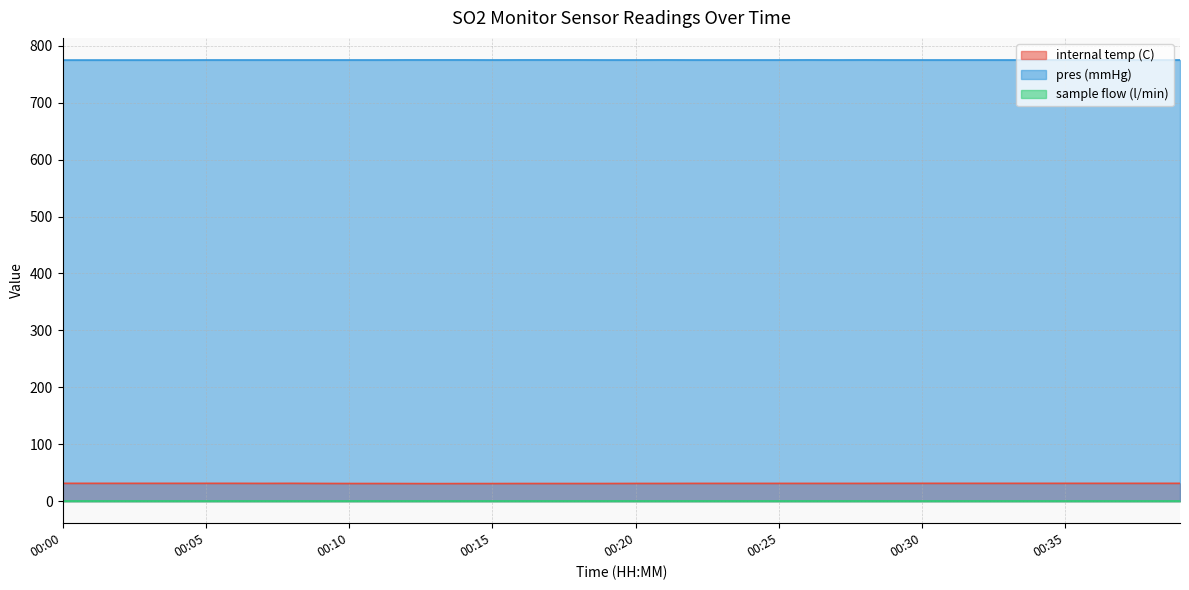

How many series are shown in this chart?

3